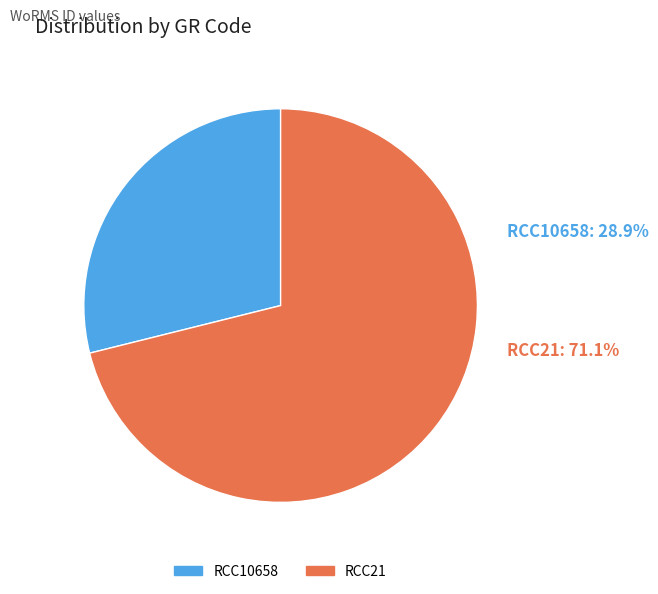

True or false: RCC10658 accounts for 29% of the total.

True